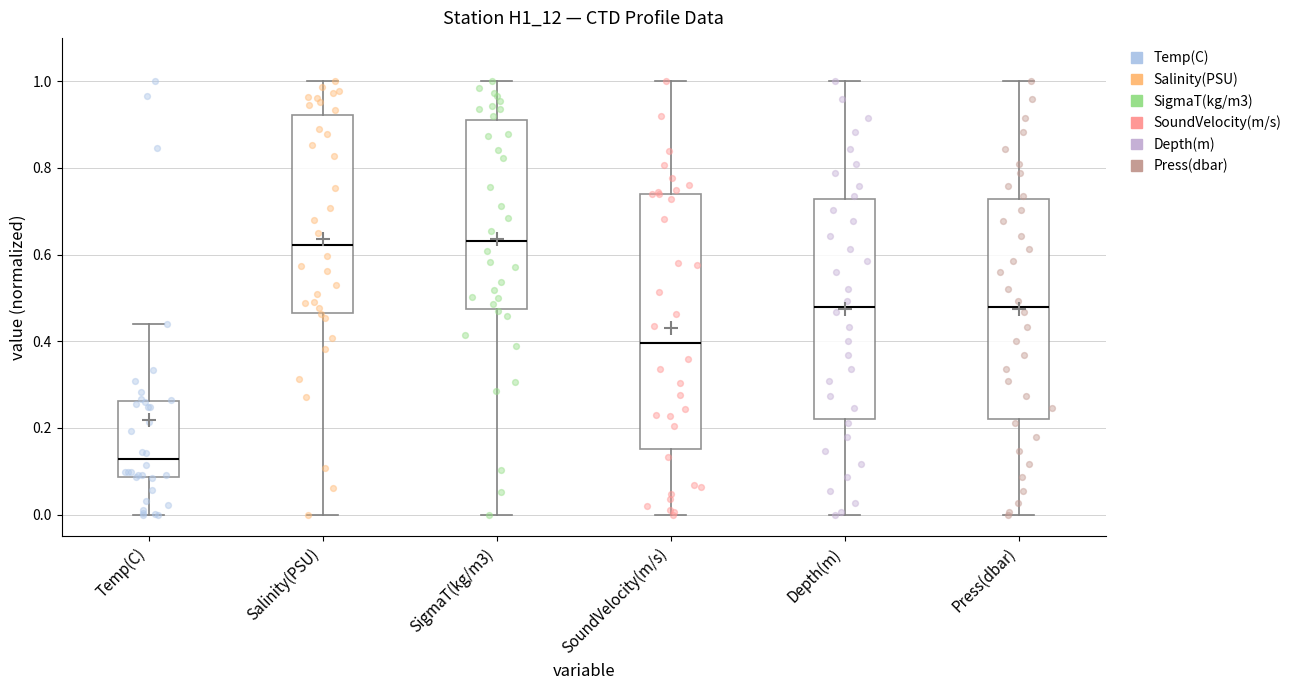

Comparing the boxes themselves (not the whiskers), which one is the tallest?

SoundVelocity(m/s)